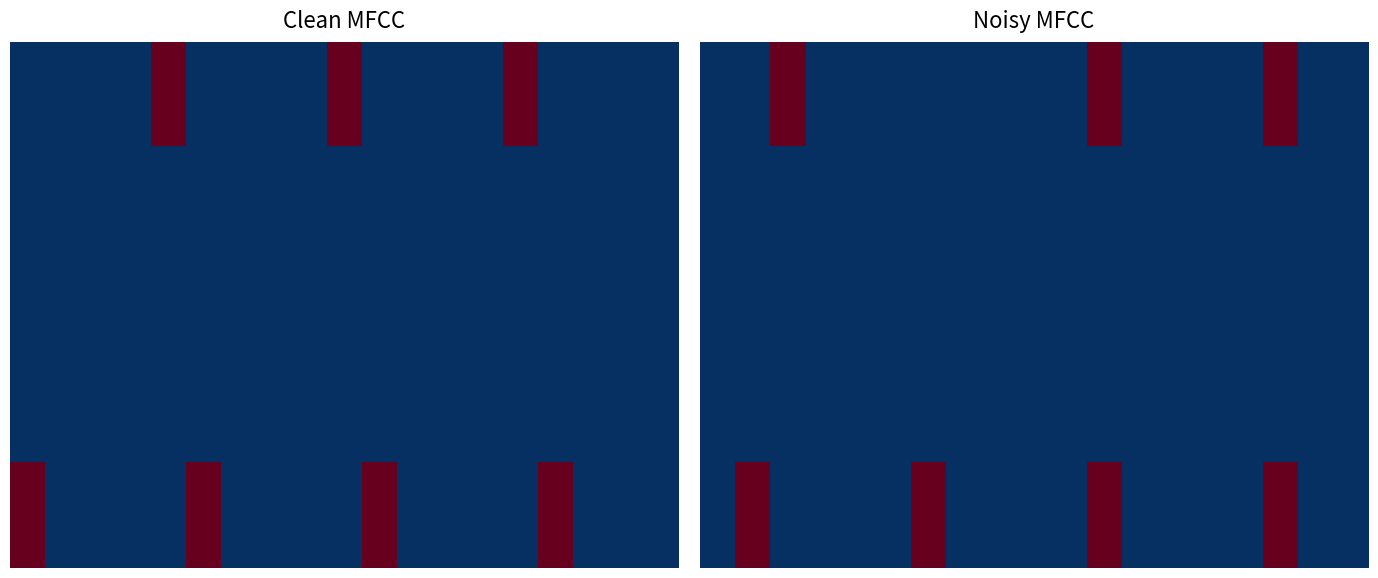

Between 18 and 2, which is larger?

2